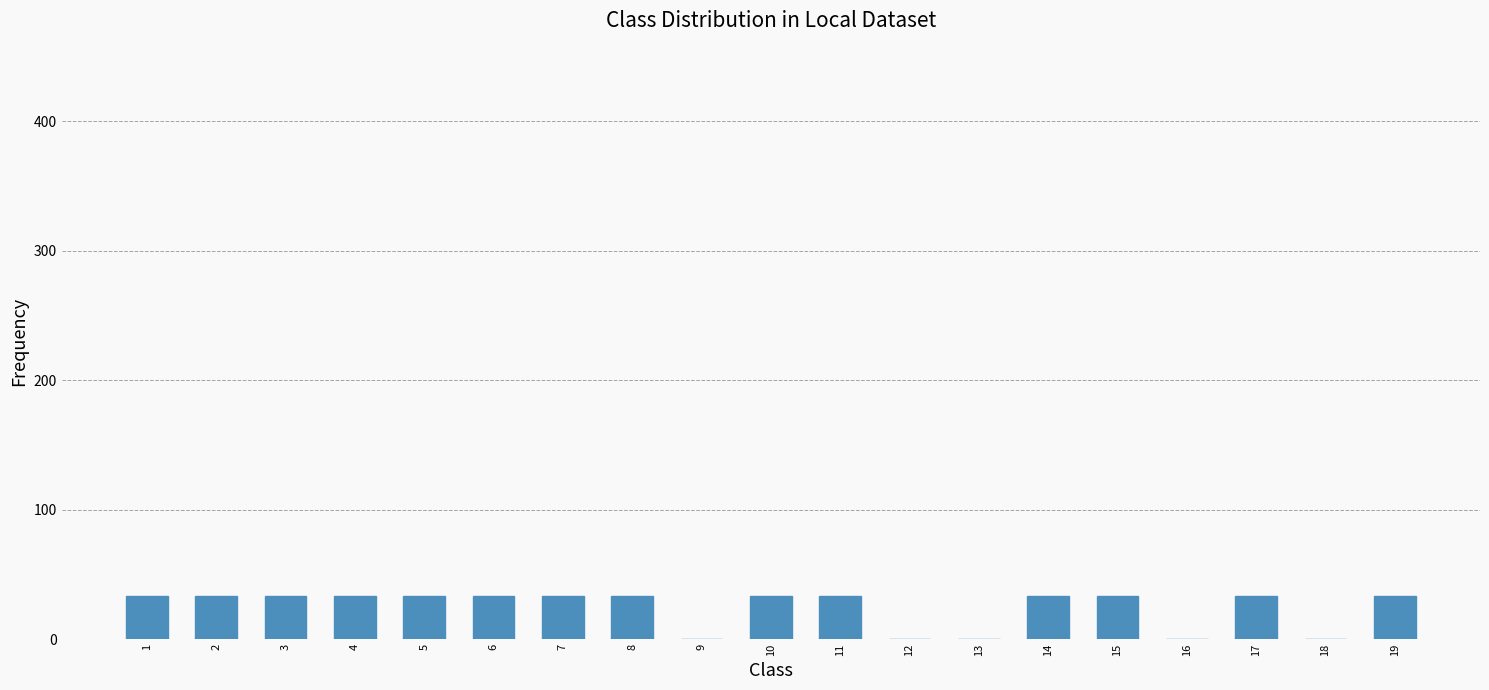

Approximately how many times larger is the value at 3 compared to 2?

1.0